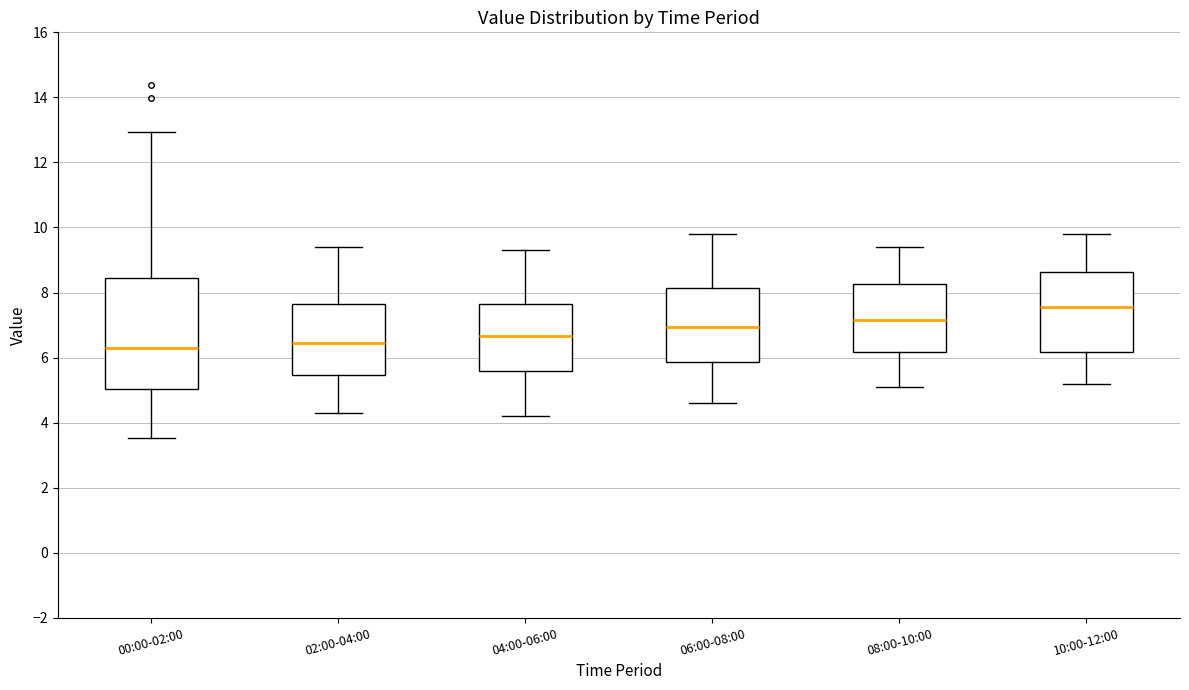

Which box is the tallest, from its lower edge to its upper edge?

00:00-02:00